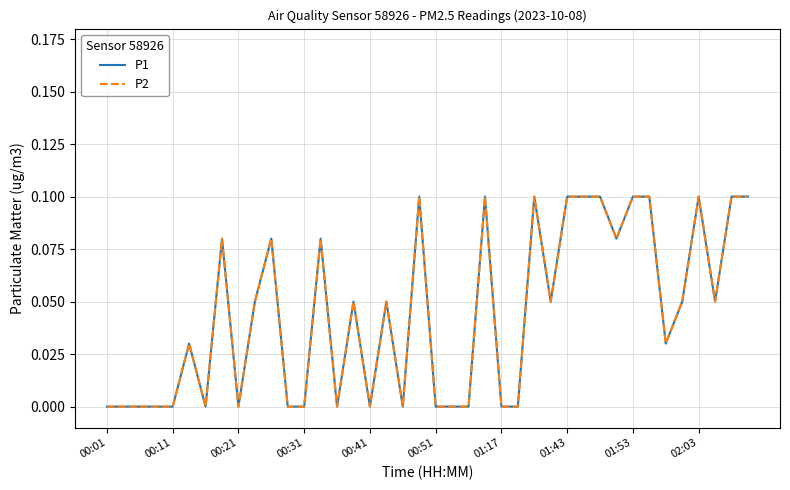

How many values in P2 are above zero?

23